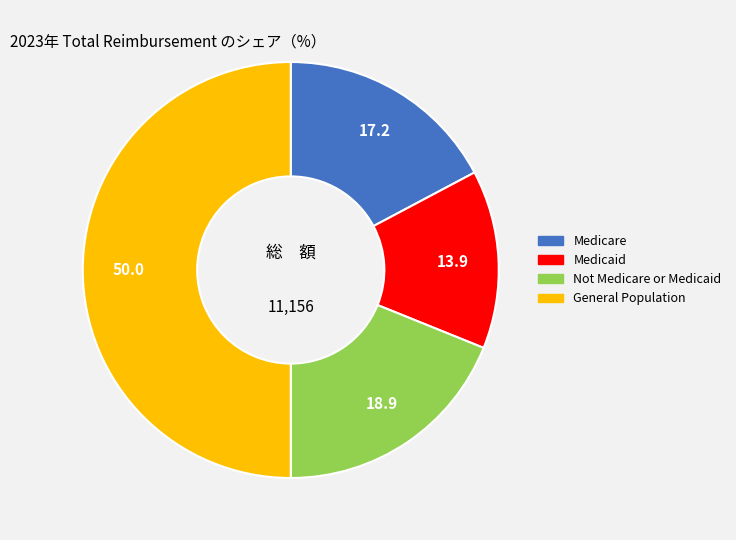

Which category has the smallest portion of the pie?

Medicaid